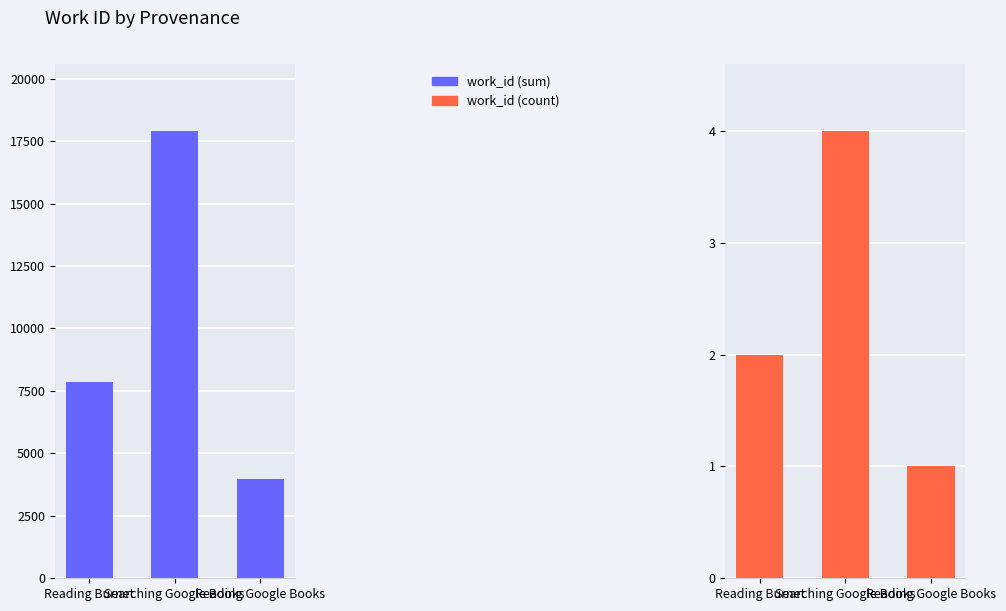

Reading left to right, transcribe all the data shown in this chart.

work_id (sum): 7863	17900	3986
work_id (count): 2	4	1